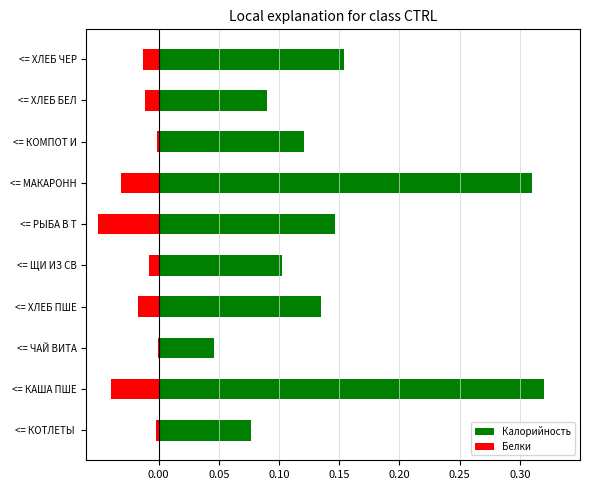

What is the sum of the Калорийность values at <= КАША ПШЕ and <= КОМПОТ И?

0.4